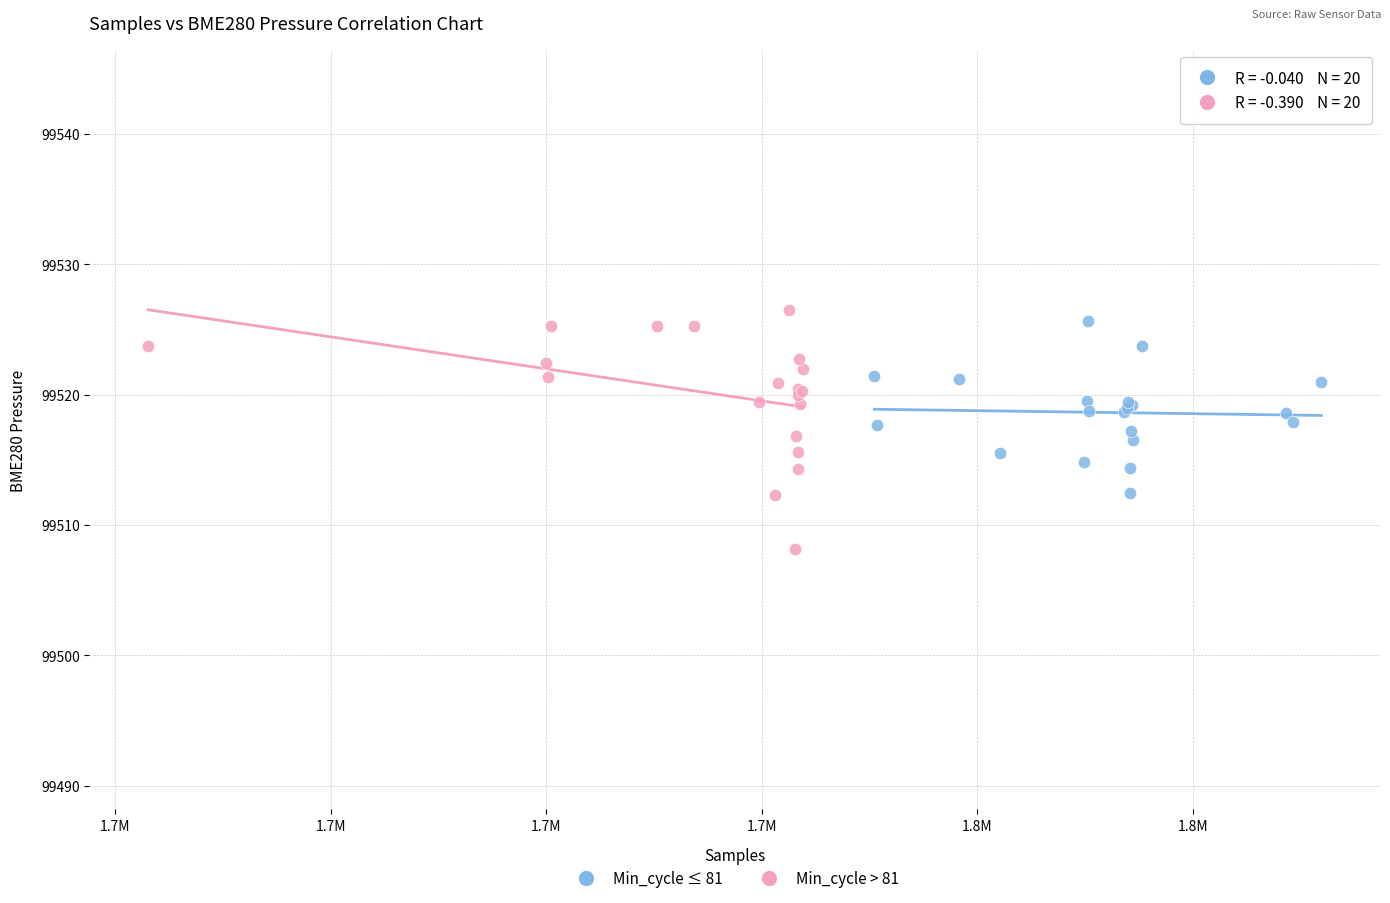

What are all the series names shown in the legend?

Min_cycle ≤ 81, Min_cycle > 81